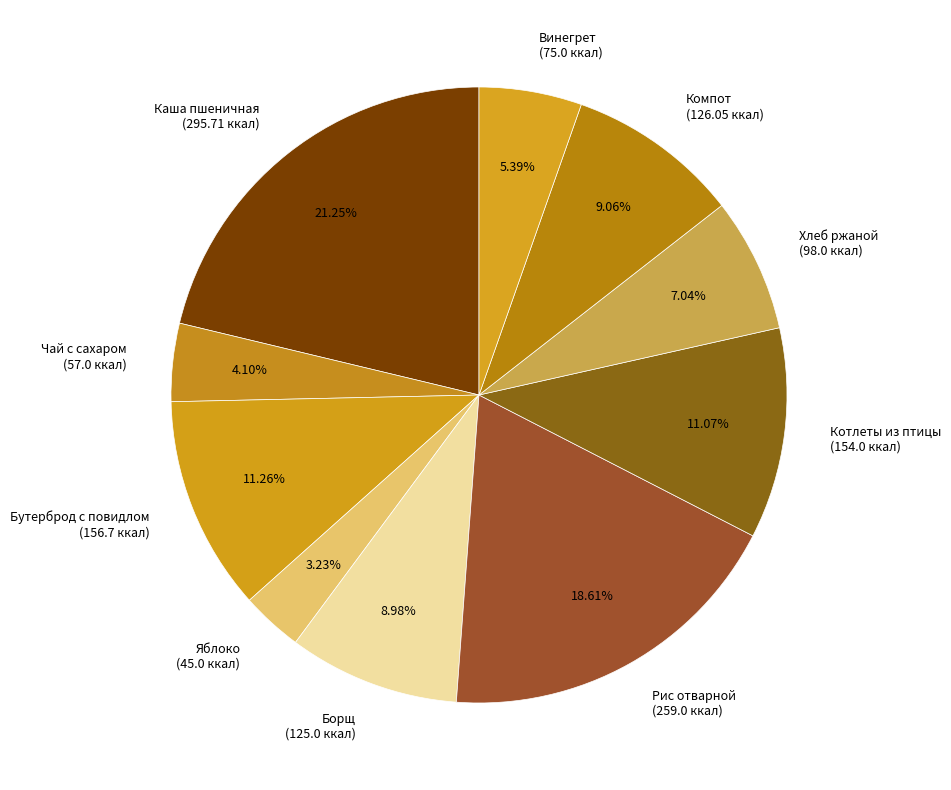

Is the sum of Чай с сахаром and Яблоко greater than half?

No